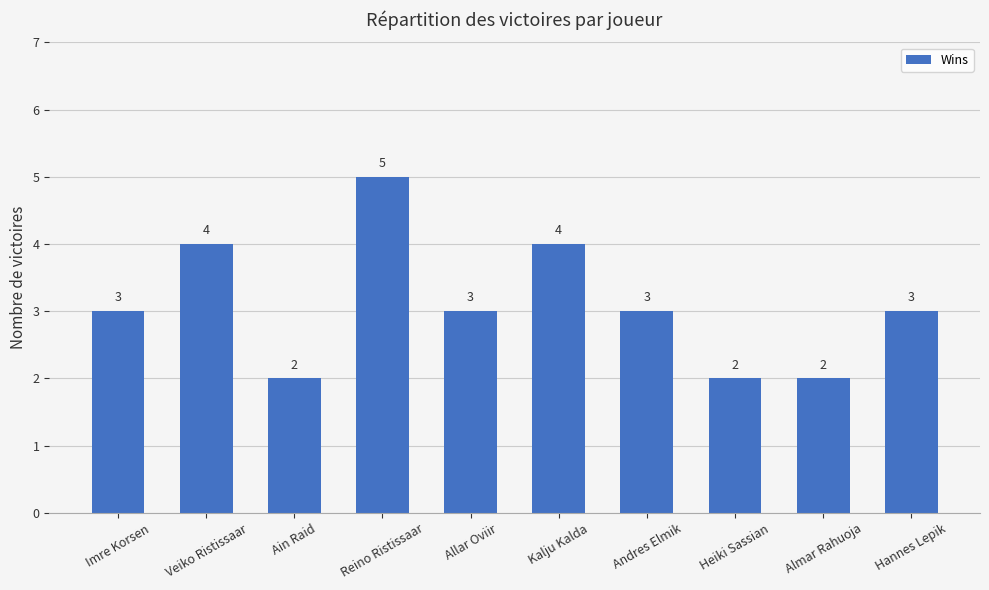

Which category has the highest value across all series?

Reino Ristissaar